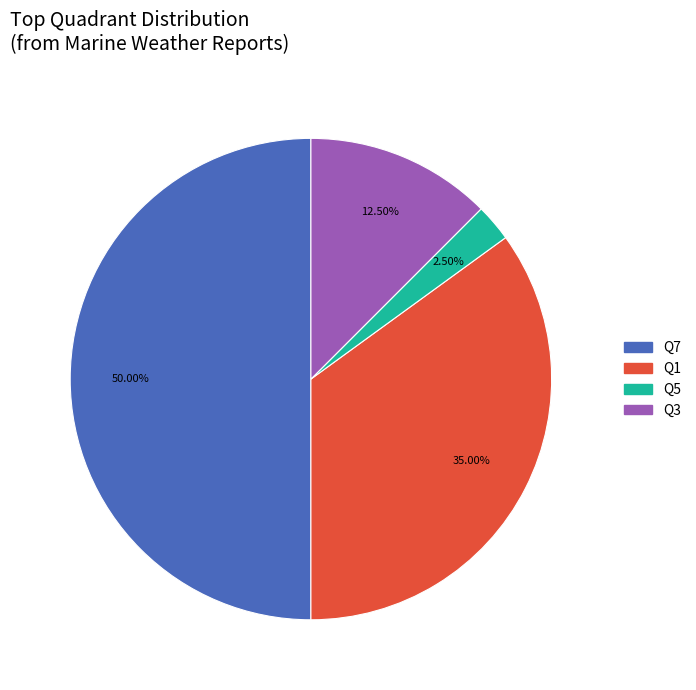

How many slices are in this pie chart?

4